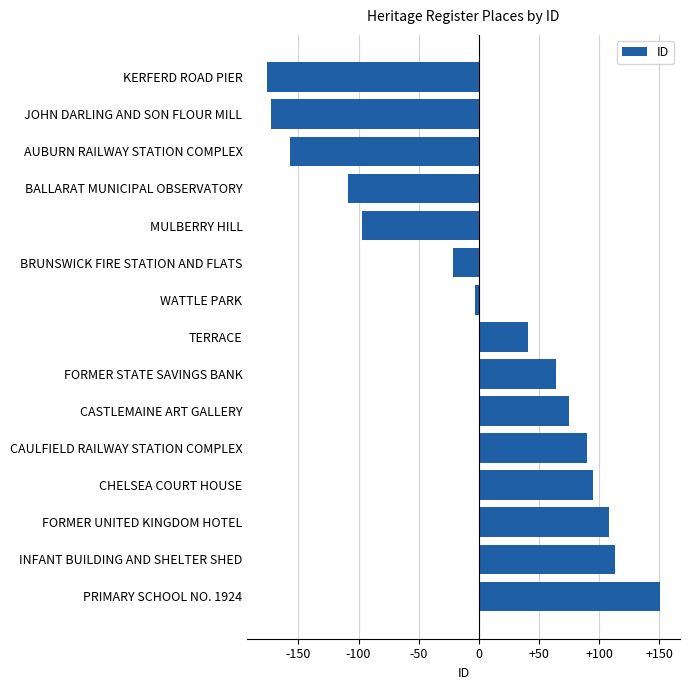

True or false: the data shows 34.7 at FORMER STATE SAVINGS BANK.

False